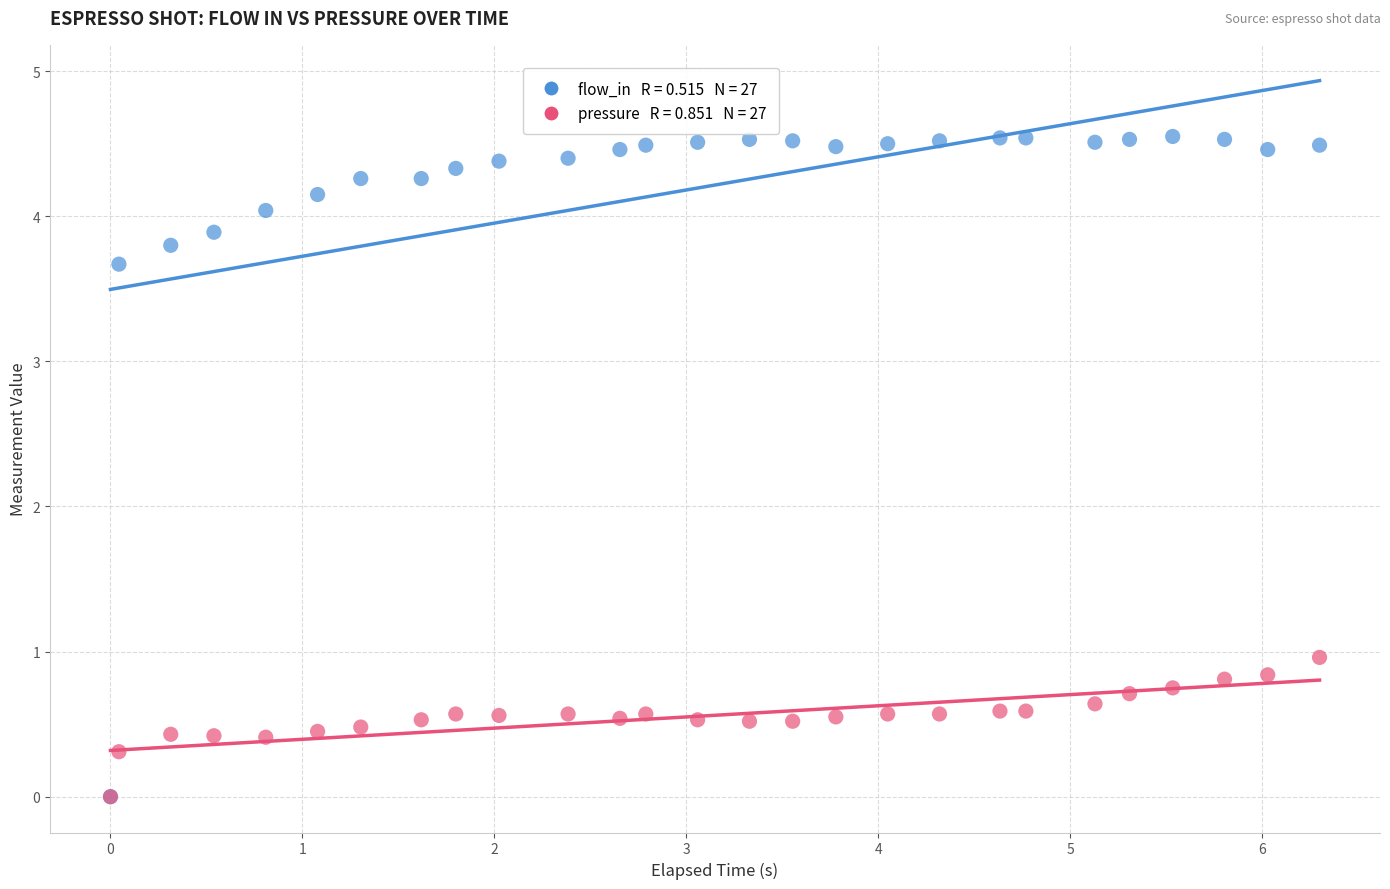

Across all series, what Y value is closest to 2?

1.0